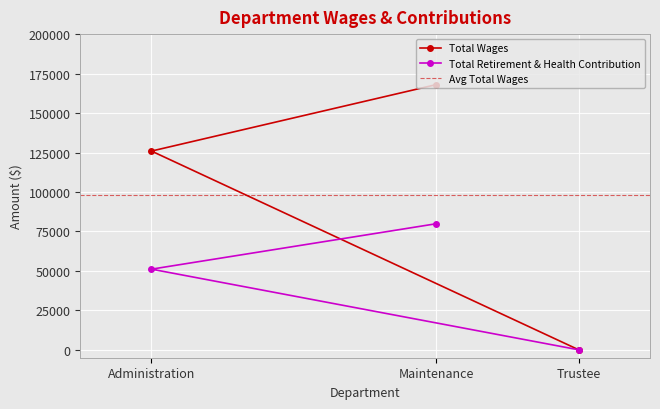

What is the difference between the Total Retirement & Health Contribution values at Maintenance and Administration?

28791